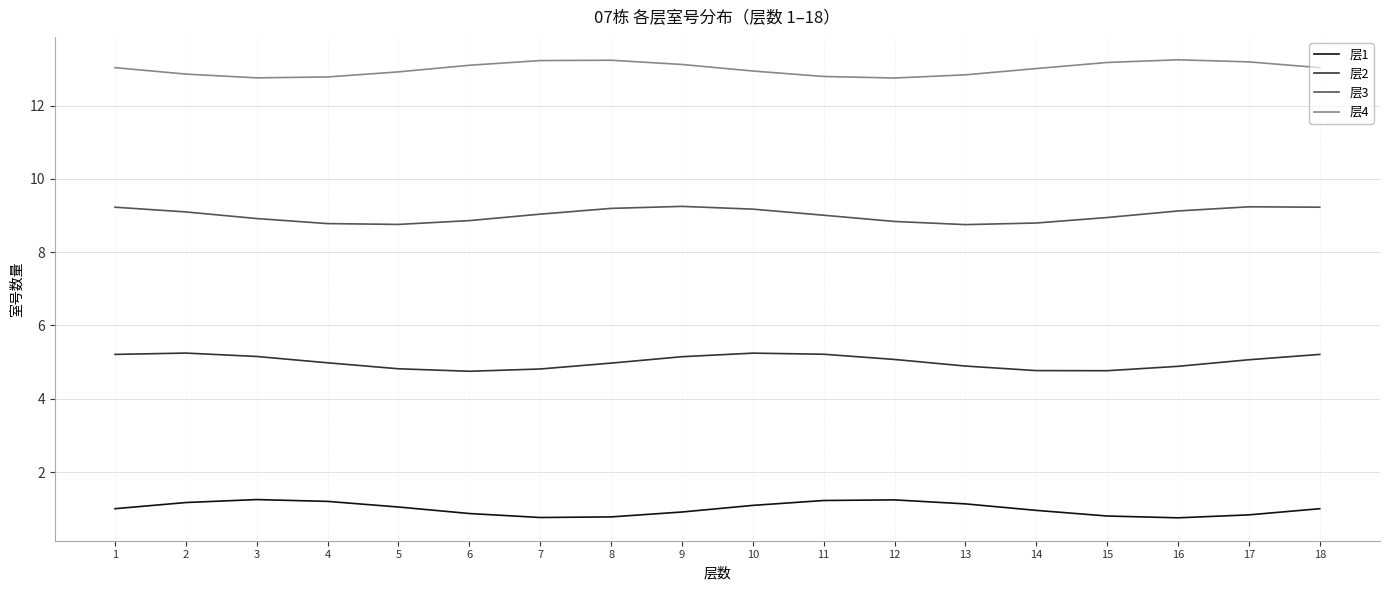

Which series has the largest total across all categories?

层4